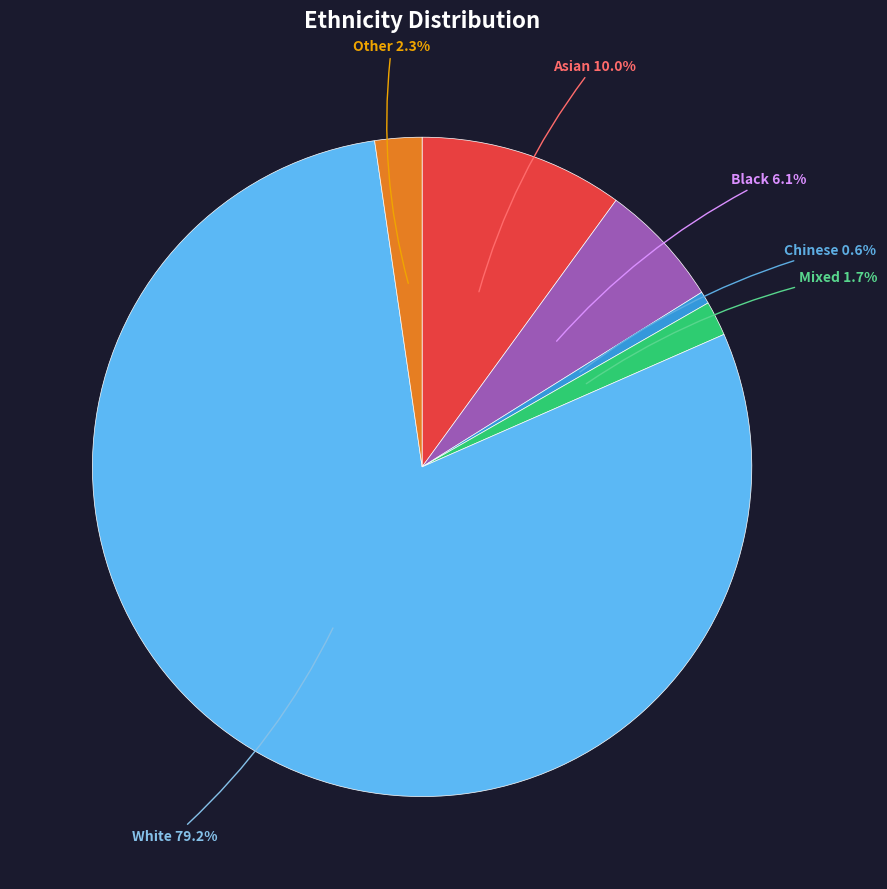

Count the number of slices in the pie.

6